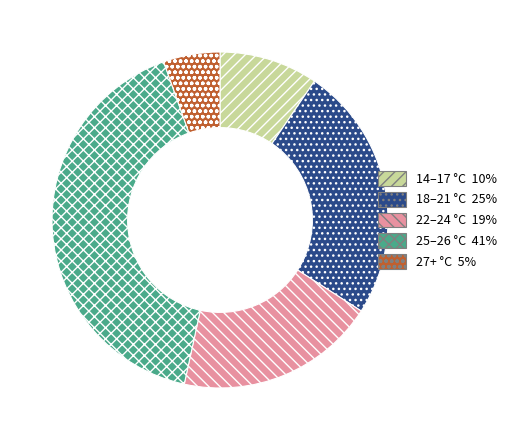

Is there a majority slice in this chart?

No